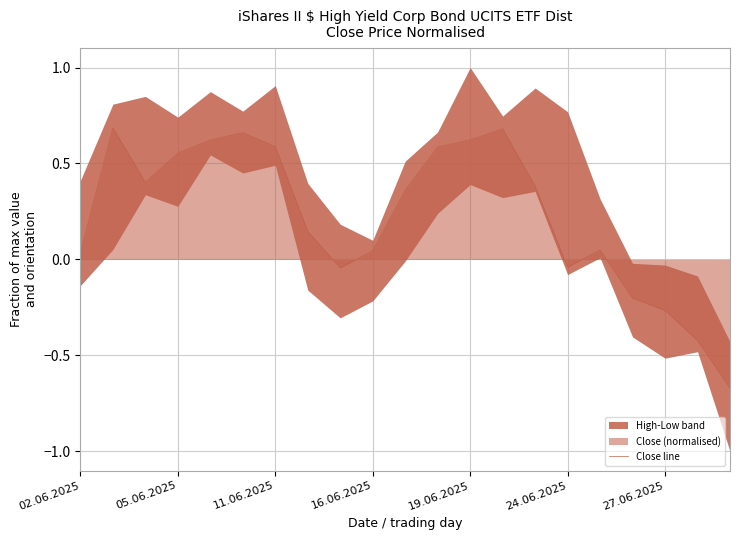

What is the change in value from 13 to 20?

-1.4